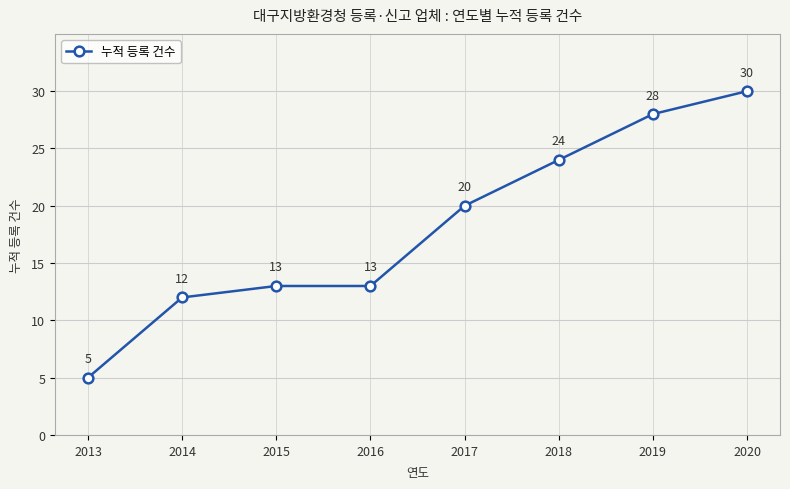

What is the difference between the values at 2020 and 2019?

2